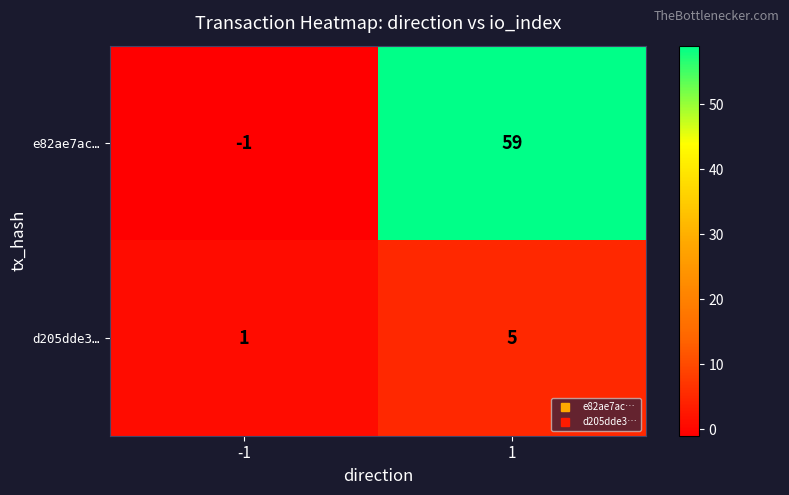

Reading left to right, list all the values displayed in this chart.

e82ae7ac…: -1	59
d205dde3…: 1	5